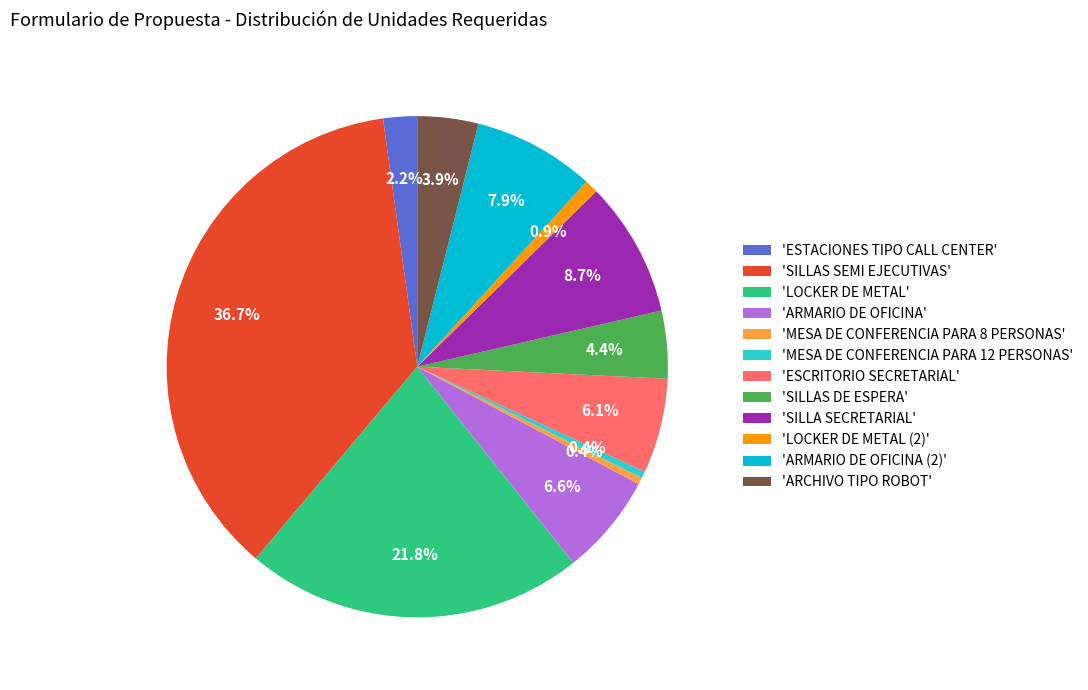

Does any single category account for the majority?

No